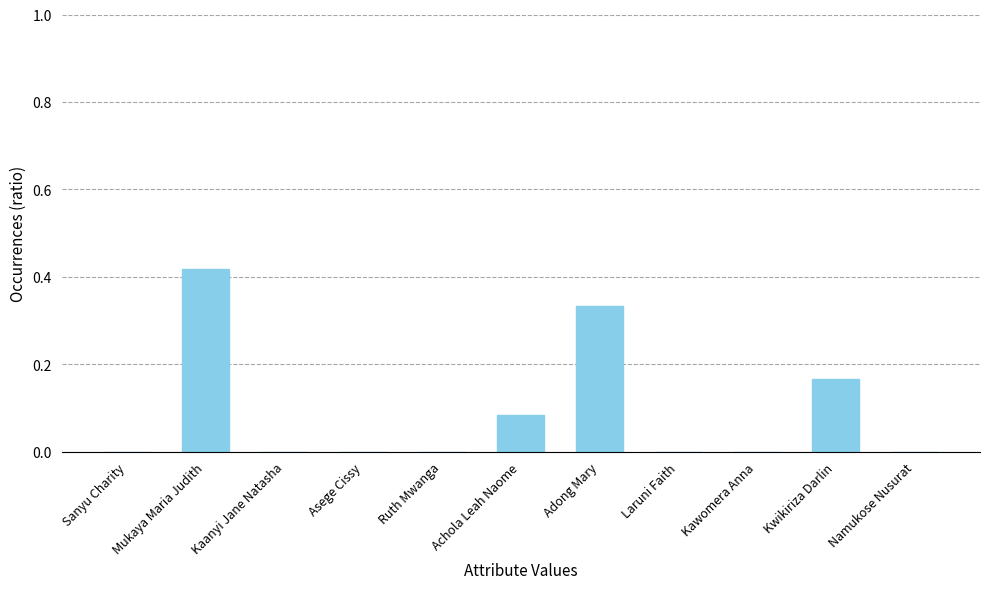

At which category does the chart reach its peak across all series?

Mukaya Maria Judith